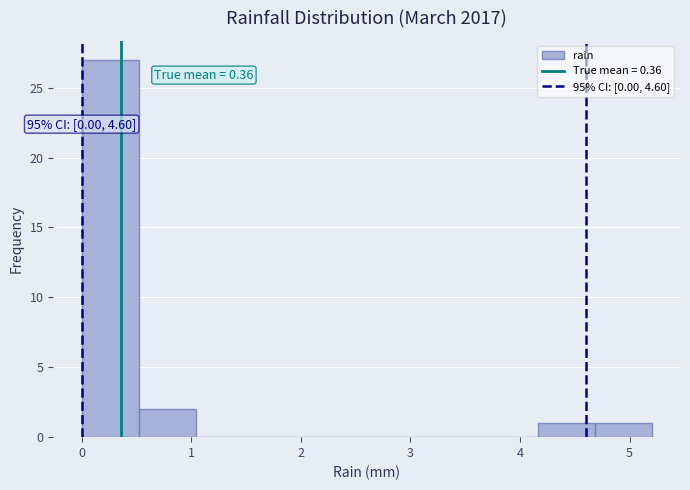

Which range on the x-axis has the tallest bar?

0.00 to 0.52